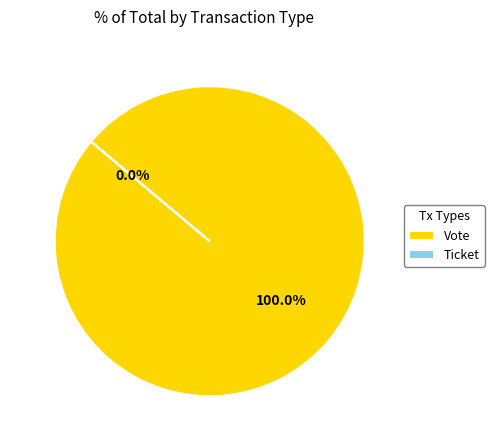

Which slice represents more than half of the pie?

Vote